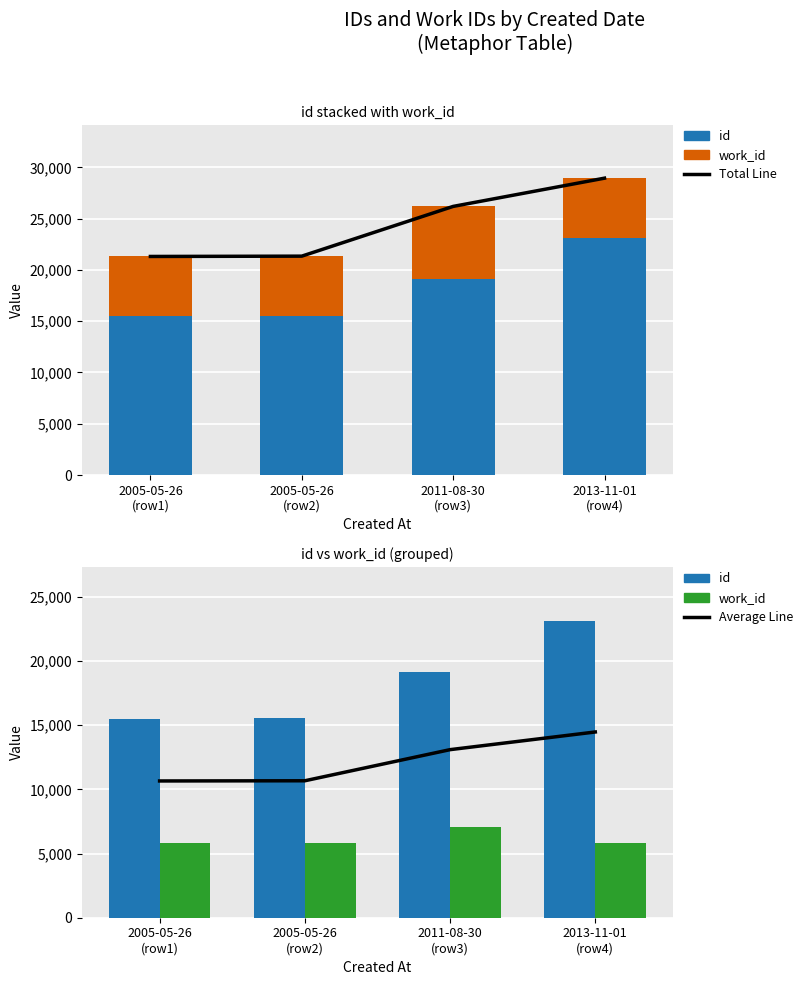

What is the difference between the id values at 2005-05-26
(row2) and 2013-11-01
(row4)?

7603.0